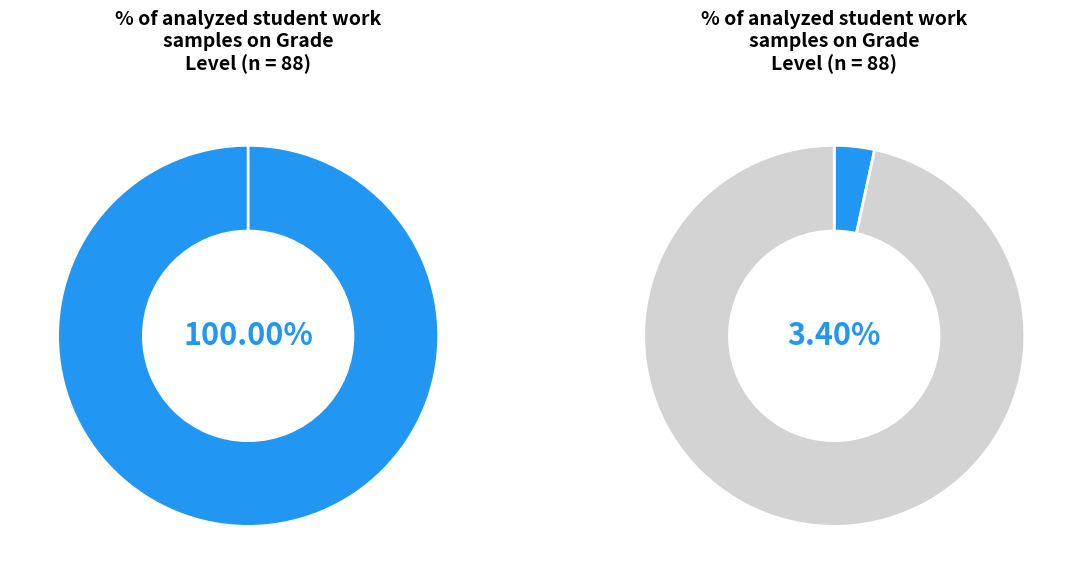

To the nearest percent, what is the average slice percentage?

50%